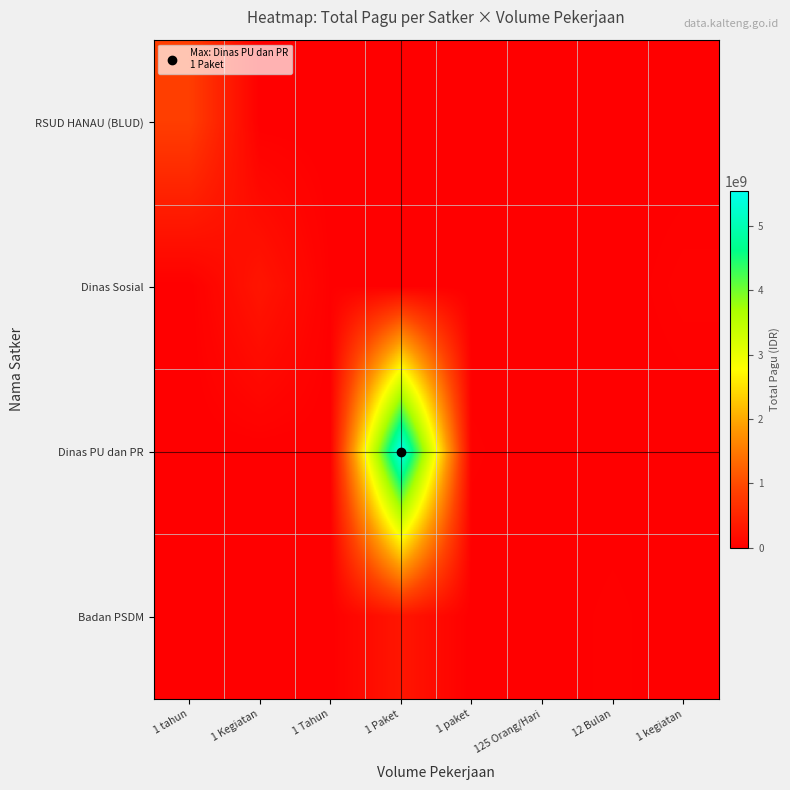

What is the difference between the highest and lowest values at 1 Tahun?

18000000